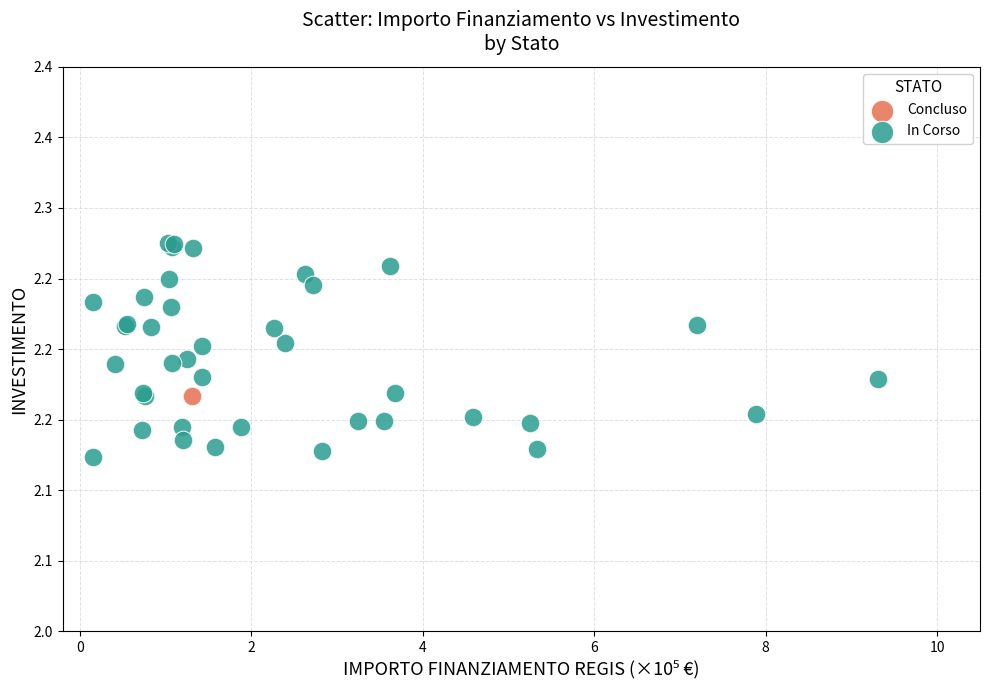

What are all the series names shown in the legend?

Concluso, In Corso